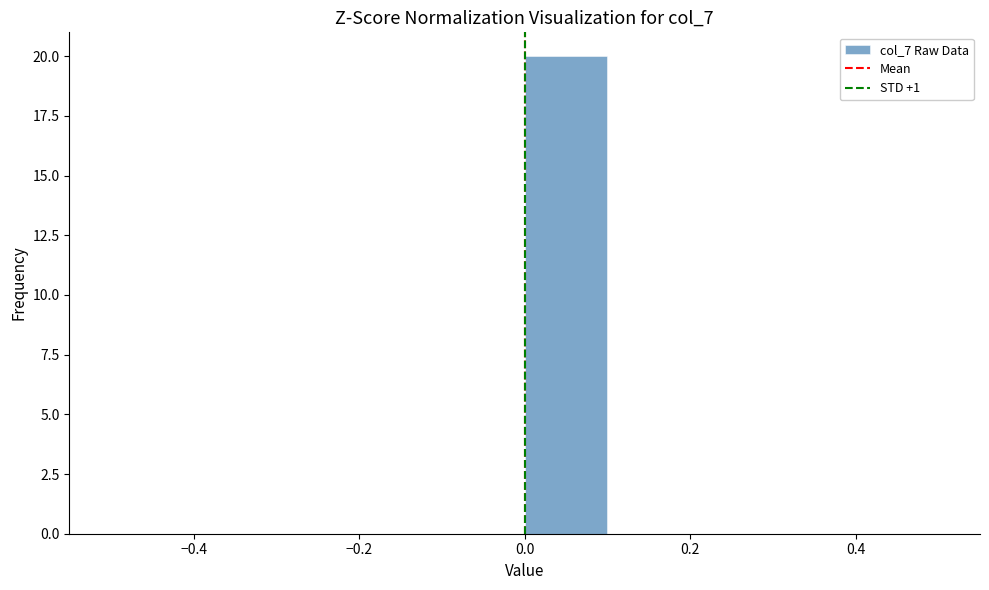

Reading left to right, transcribe this chart: for each bar, give the range it covers on the x-axis and its height. The values are not printed on the chart, so give them approximately, as read against the axis.

-0.5 to -0.4: 0
-0.4 to -0.3: 0
-0.3 to -0.2: 0
-0.2 to -0.1: 0
-0.1 to 0.0: 0
0.0 to 0.1: 20
0.1 to 0.2: 0
0.2 to 0.3: 0
0.3 to 0.4: 0
0.4 to 0.5: 0